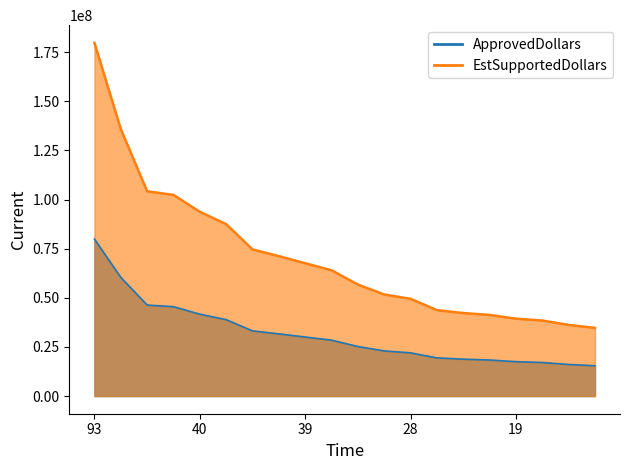

Between 41 and 28, which is larger?

41